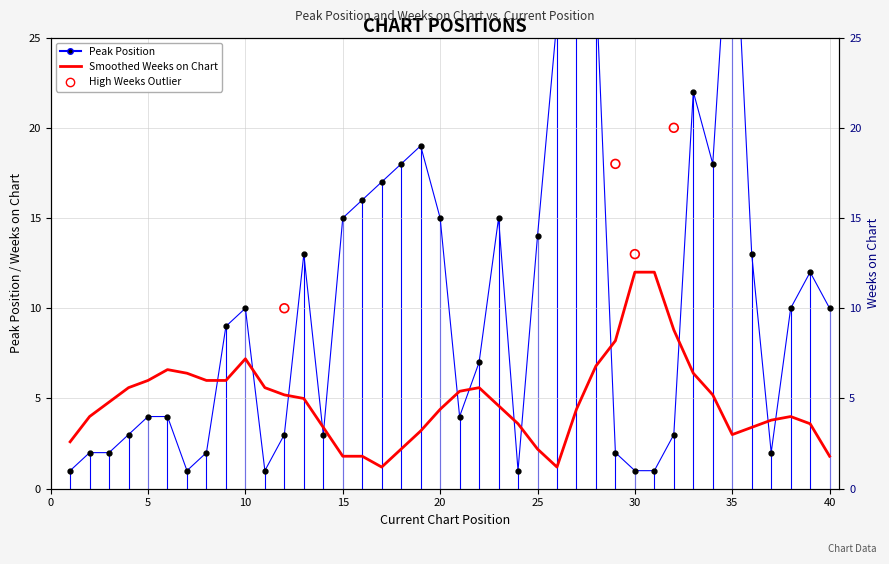

Approximately how many times larger is the value at 34 compared to 13?

1.4